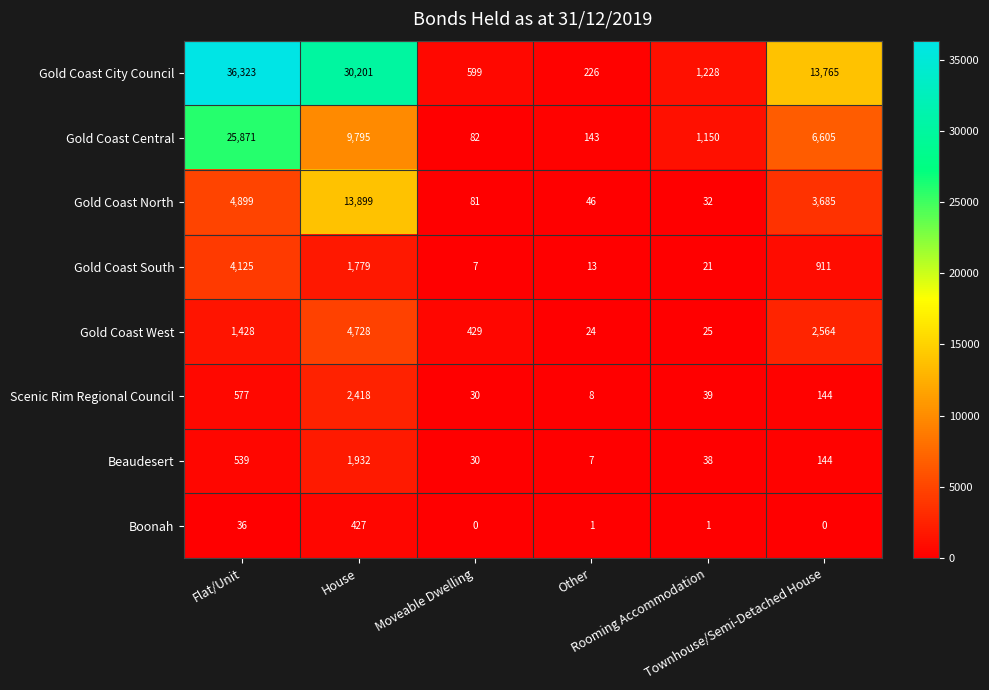

Which series has the largest range (max minus min)?

Gold Coast City Council